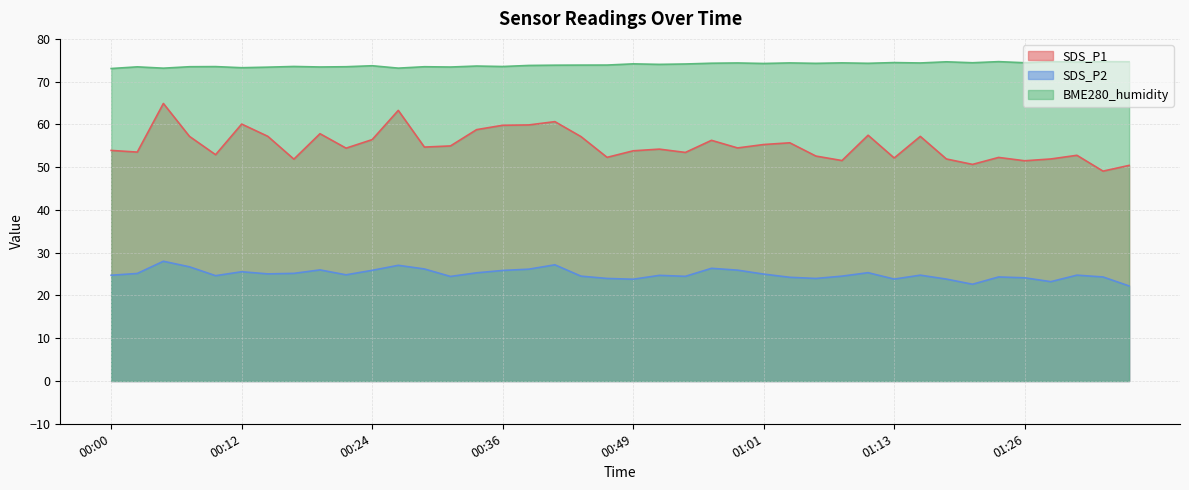

In BME280_humidity, how many points are higher than both neighbors (excluding endpoints)?

15